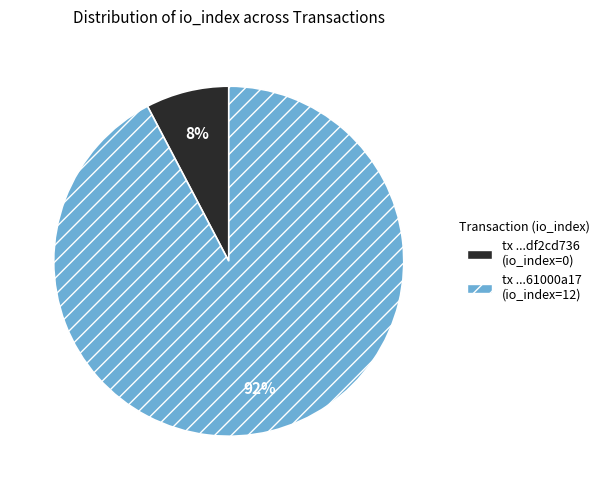

To the nearest percent, what is the average slice percentage?

50%